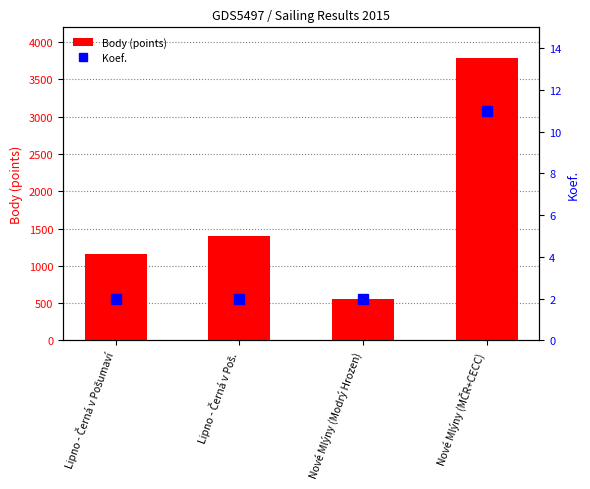

What are all the series names shown in the legend?

Body (points), Koef.